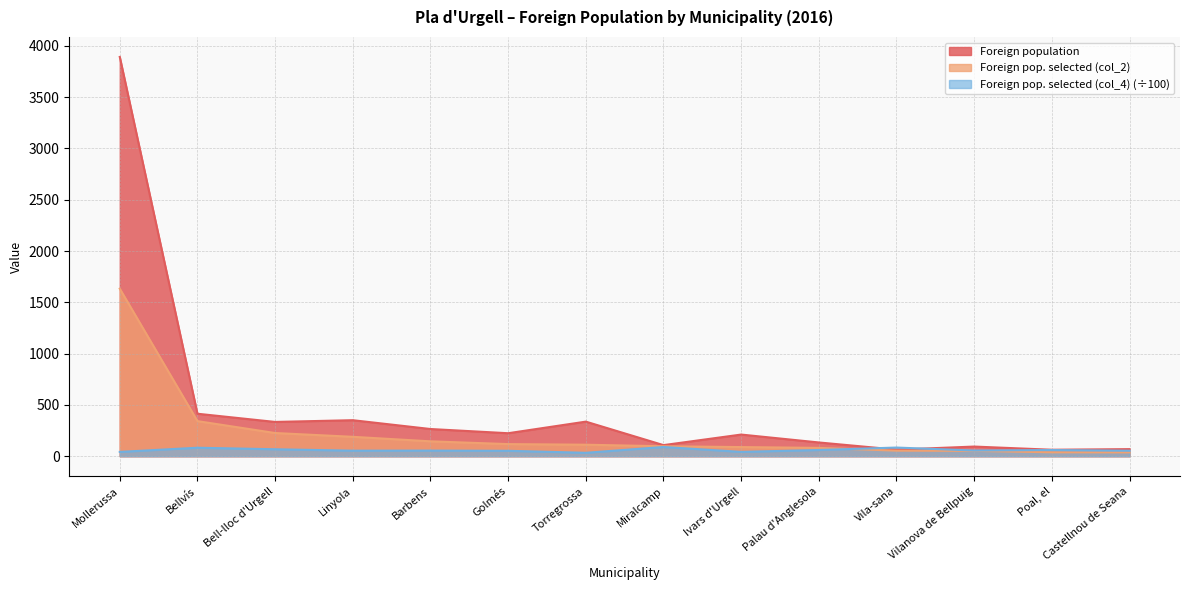

How many data points in Foreign pop. selected (col_2) are less than 112?

7